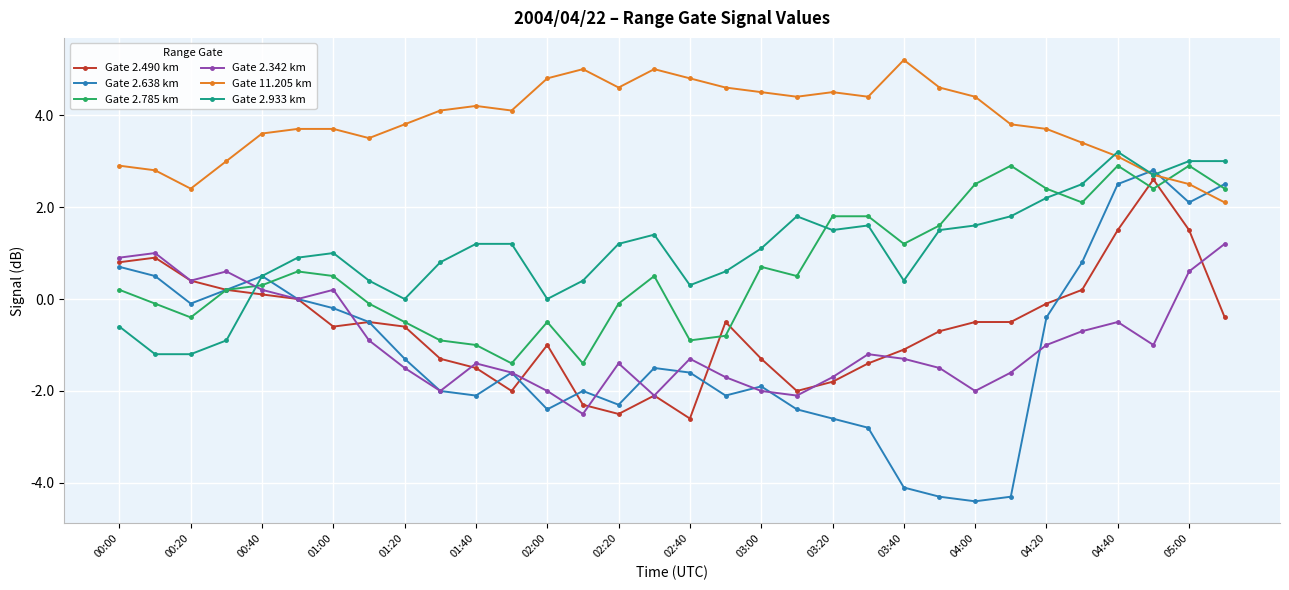

What is the smallest value displayed?

-4.4